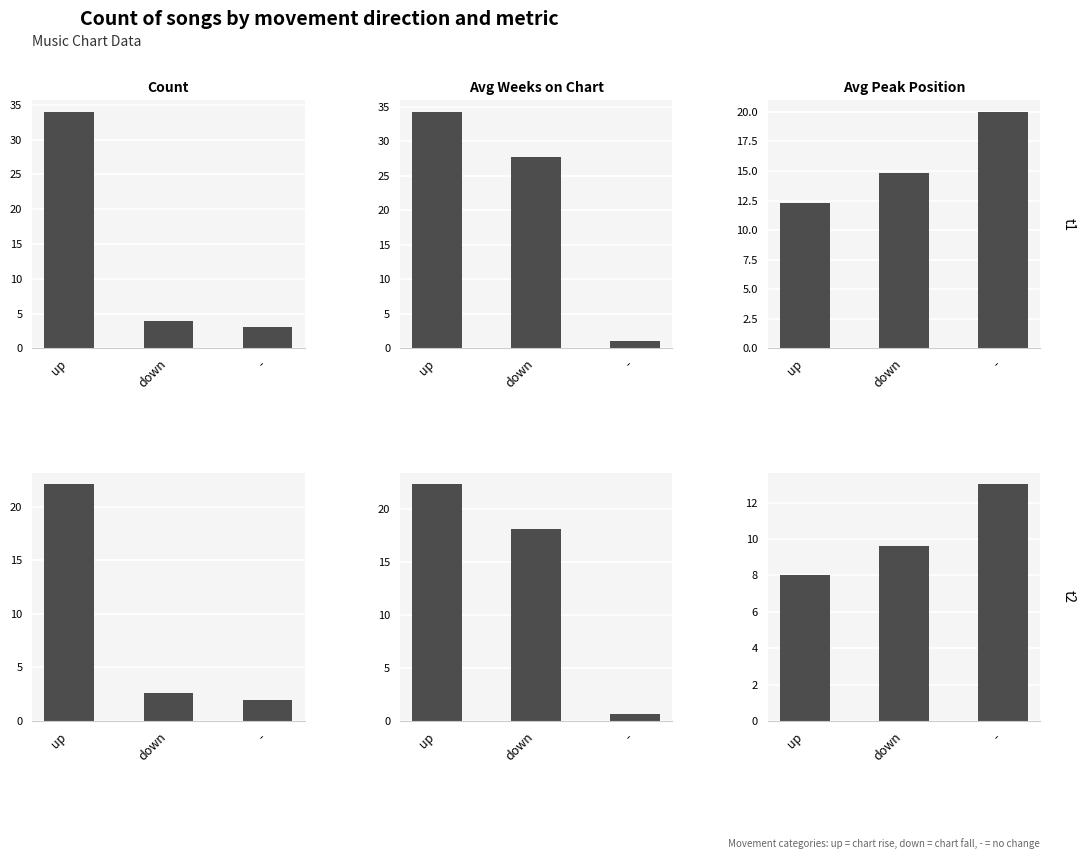

Between up and down, which series saw the biggest shift?

Count of Songs